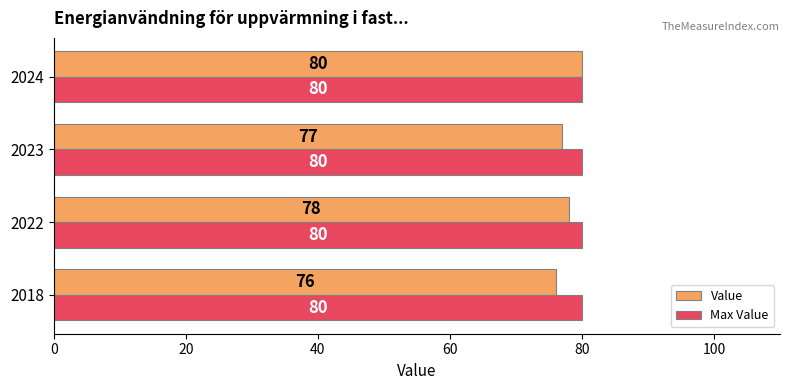

Is it true that Value equals 27 at 2024?

False